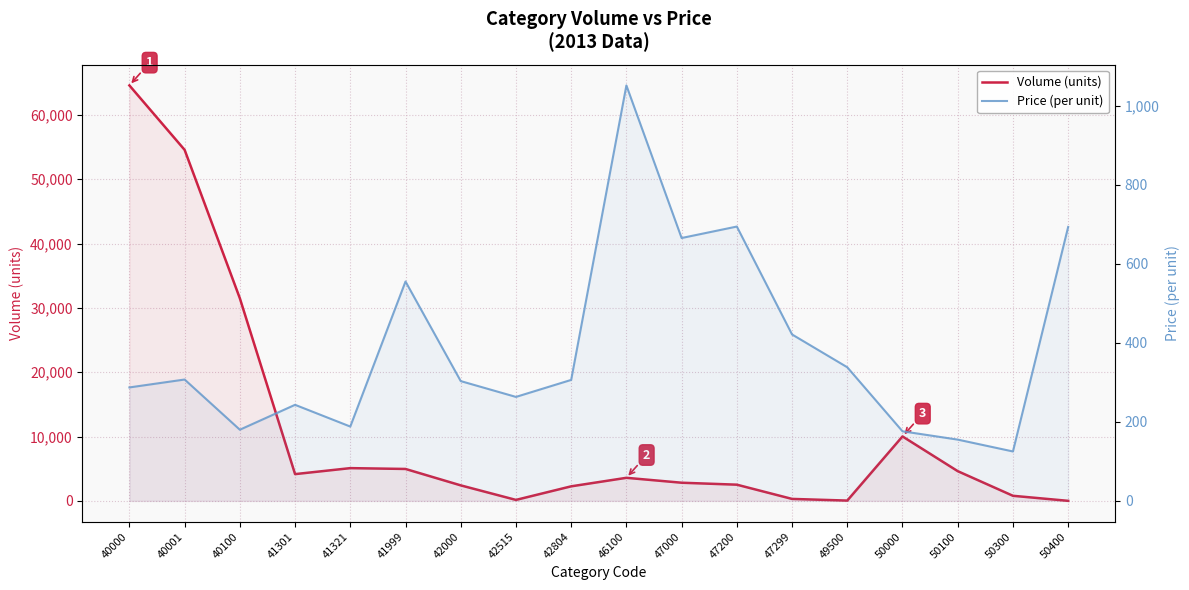

How many values in the Volume (units) series exceed 3585?

8